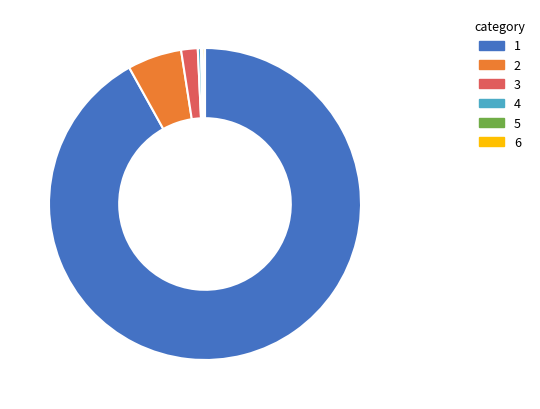

Which slice represents more than half of the pie?

1